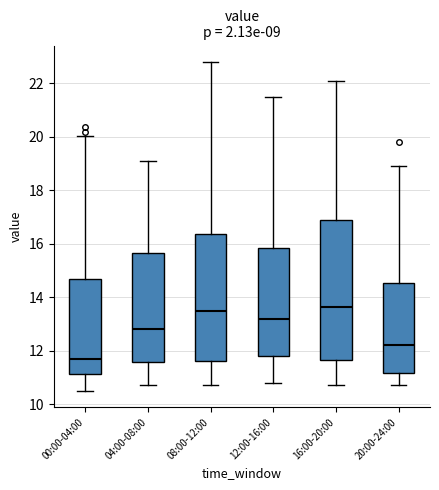

Which box is the tallest, from its lower edge to its upper edge?

16:00-20:00